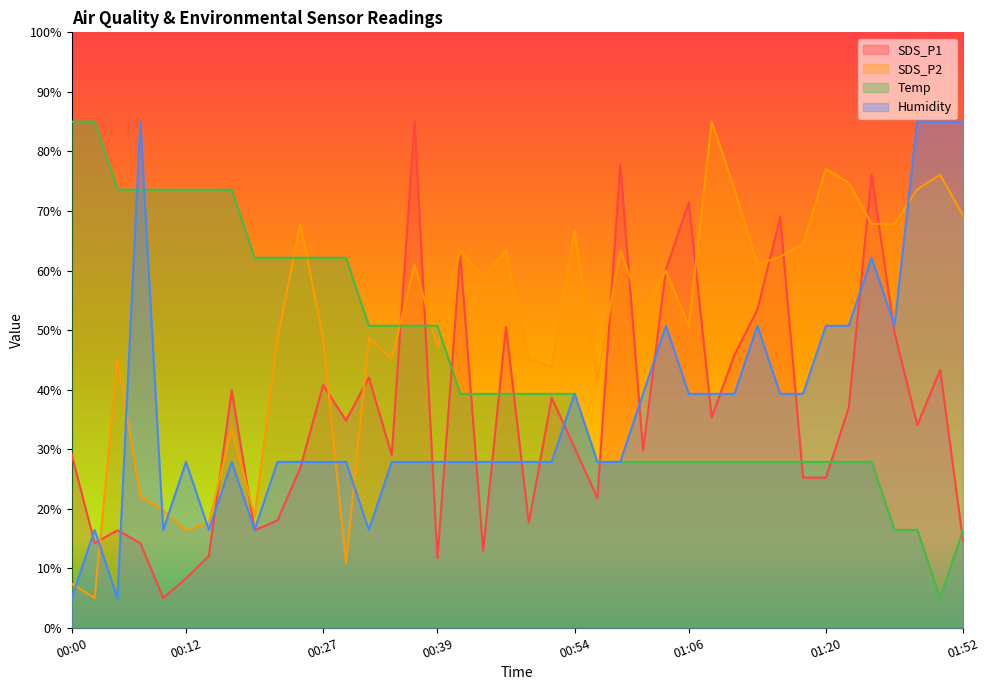

Reading left to right, list all the values displayed in this chart.

SDS_P1: 29.0	14.2	16.4	14.2	5.0	8.3	12.1	39.9	16.4	18.0	26.9	40.8	34.8	42.0	29.0	85.0	11.7	62.6	13.0	50.5	17.6	38.6	30.3	21.8	77.8	29.8	60.1	71.5	35.3	45.8	53.4	68.9	25.2	25.2	37.0	76.2	49.6	34.1	43.3	14.6
SDS_P2: 7.4	5.0	45.2	22.2	19.8	16.3	17.7	33.5	18.7	48.6	67.8	48.6	10.8	48.6	45.2	61.0	47.2	63.4	58.9	63.4	45.2	43.8	66.8	41.7	63.4	53.1	59.9	50.7	85.0	73.7	61.0	62.3	64.4	77.1	74.7	67.8	67.8	73.7	76.1	69.2
Temp: 85.0	85.0	73.6	73.6	73.6	73.6	73.6	73.6	62.1	62.1	62.1	62.1	62.1	50.7	50.7	50.7	50.7	39.3	39.3	39.3	39.3	39.3	39.3	27.9	27.9	27.9	27.9	27.9	27.9	27.9	27.9	27.9	27.9	27.9	27.9	27.9	16.4	16.4	5.0	16.4
Humidity: 5.0	16.4	5.0	85.0	16.4	27.9	16.4	27.9	16.4	27.9	27.9	27.9	27.9	16.4	27.9	27.9	27.9	27.9	27.9	27.9	27.9	27.9	39.3	27.9	27.9	39.3	50.7	39.3	39.3	39.3	50.7	39.3	39.3	50.7	50.7	62.1	50.7	85.0	85.0	85.0